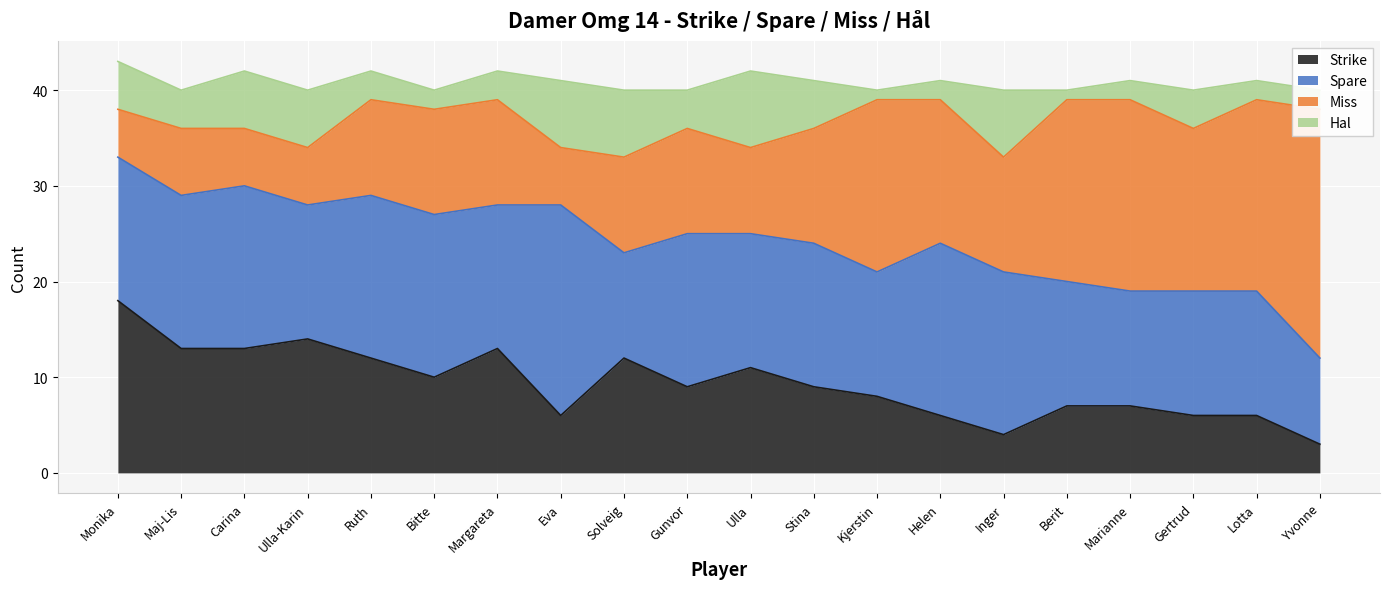

What is the maximum value shown in the chart?

26